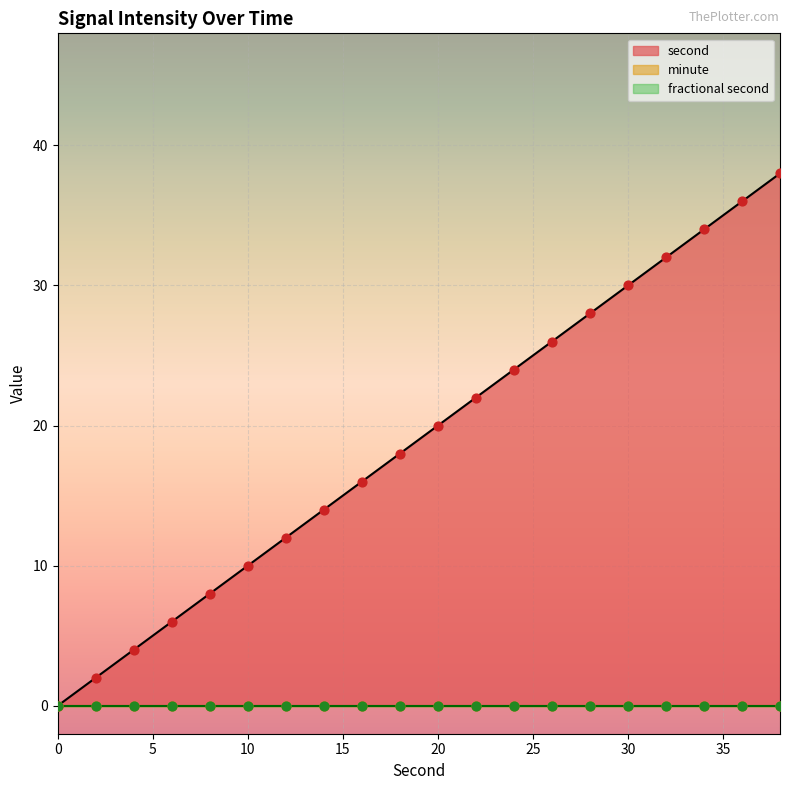

What are all the series names shown in the legend?

second, minute, fractional second